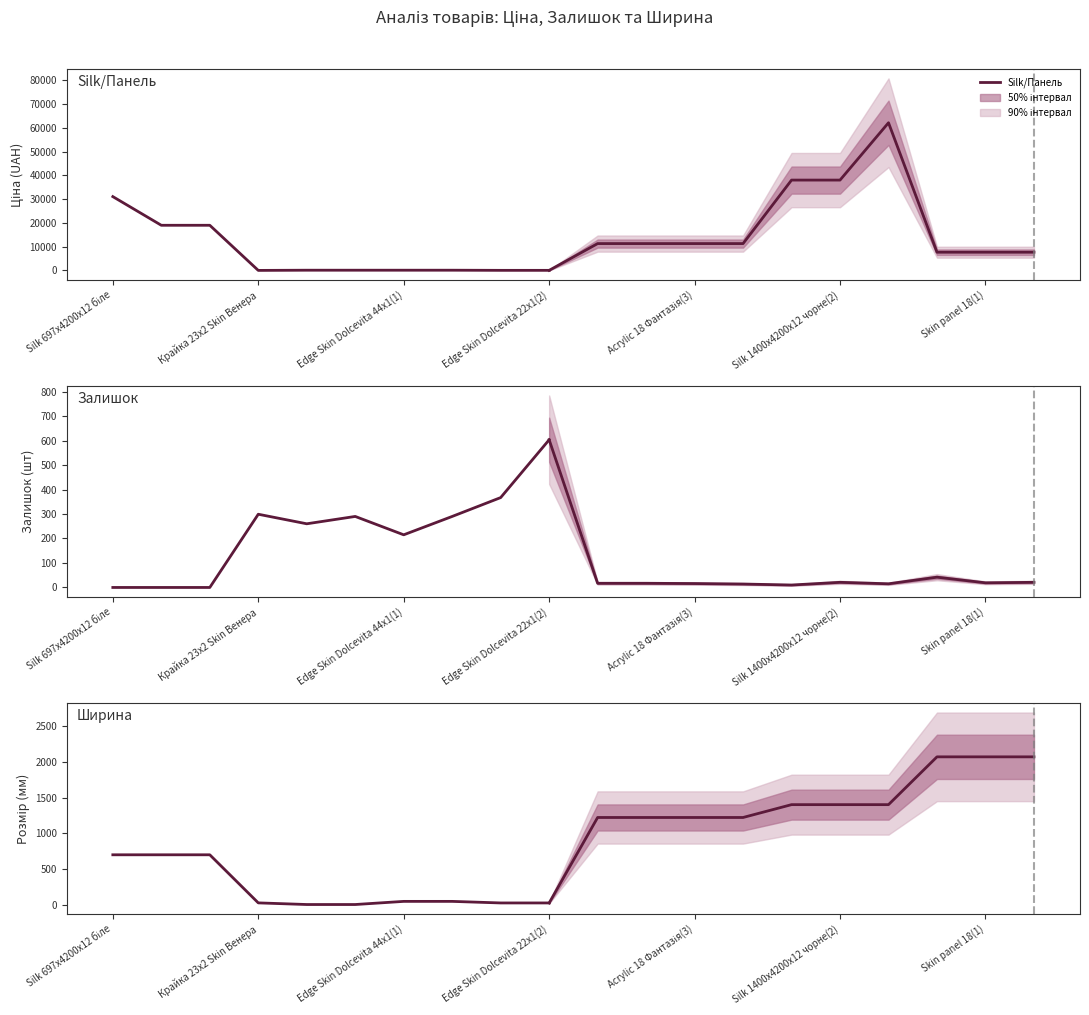

At which category is the sum across all series the highest?

Silk 697x4200x12 біле